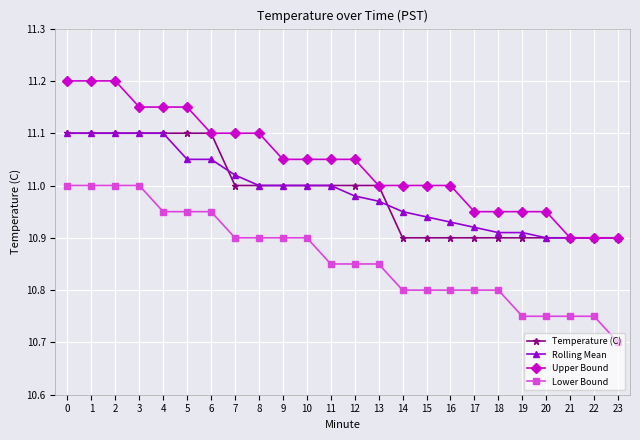

True or false: Lower Bound and Rolling Mean cross at least once.

False